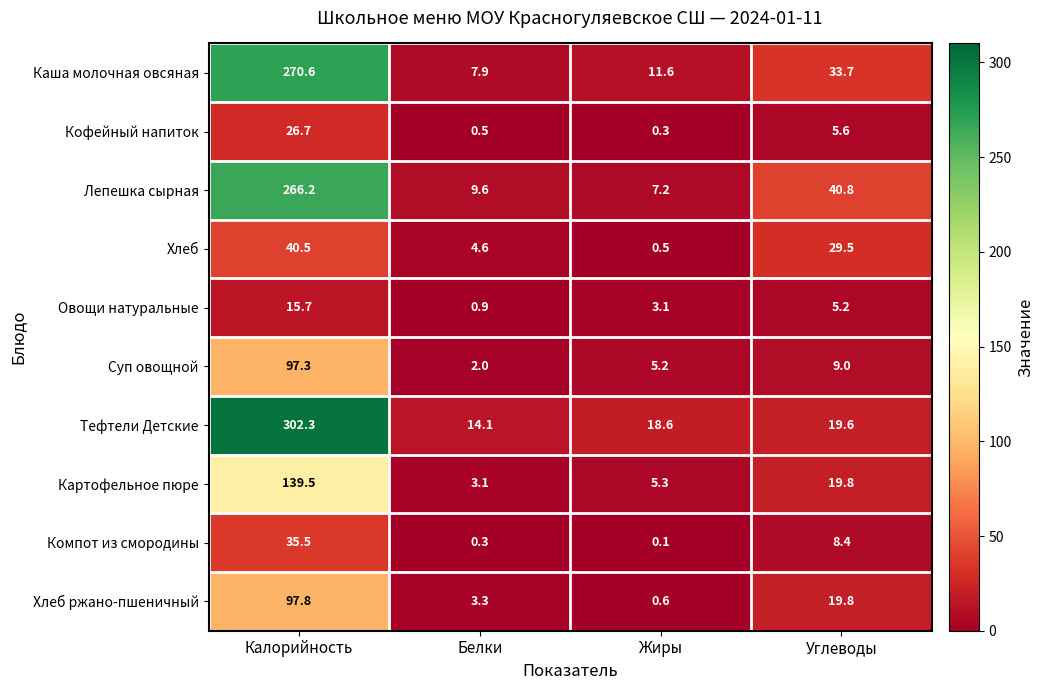

Where is Хлеб nearest to the value 20?

Углеводы